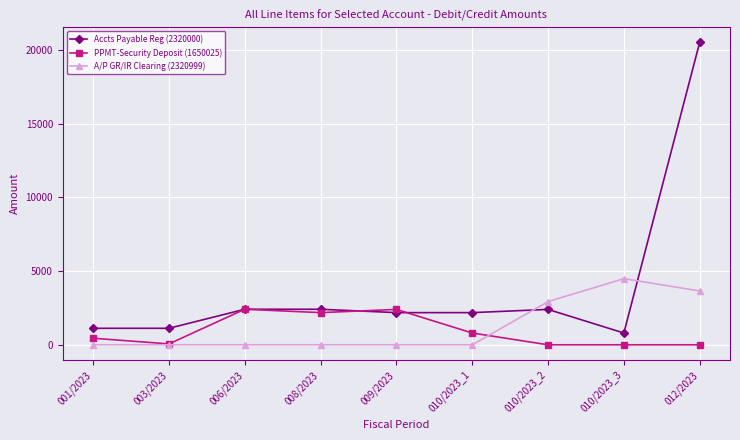

What is the total value across all series at 003/2023?

1179.4